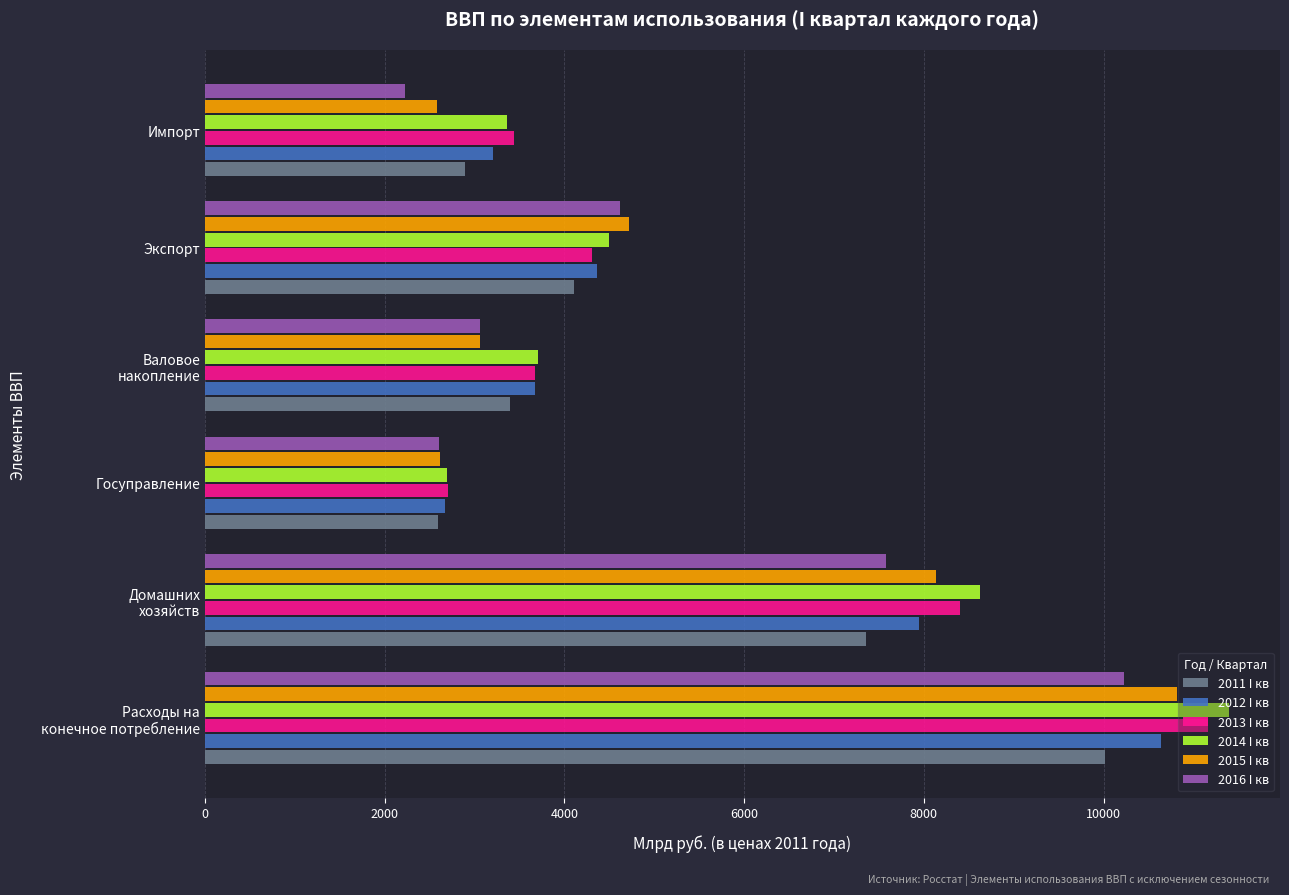

What is the sum of all 2016 I кв values?

30311.7